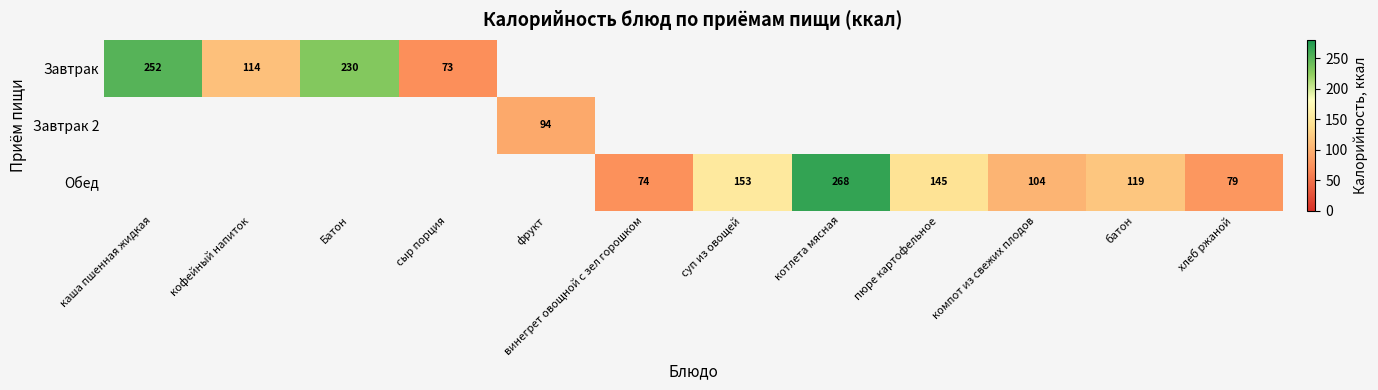

The Обед series shows 104.0 at компот из свежих плодов. True or false?

True